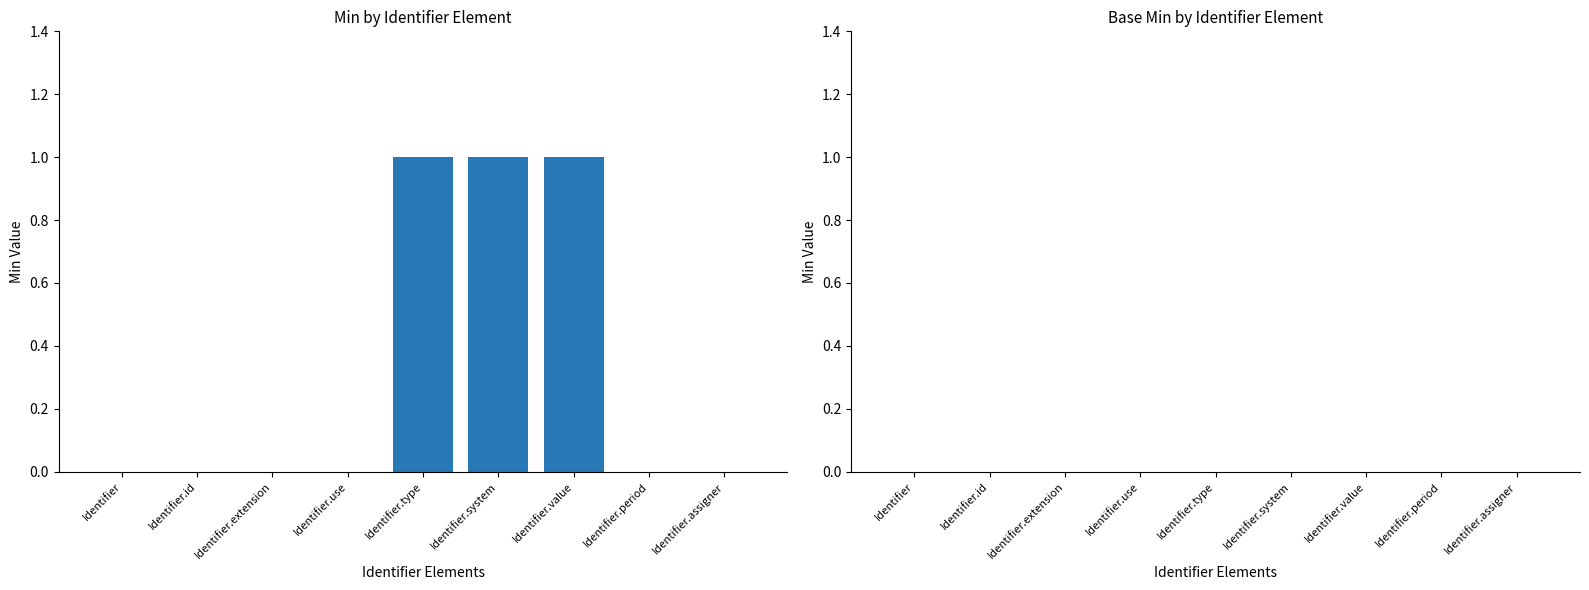

What is the change in value from Identifier.extension to Identifier.type?

+1